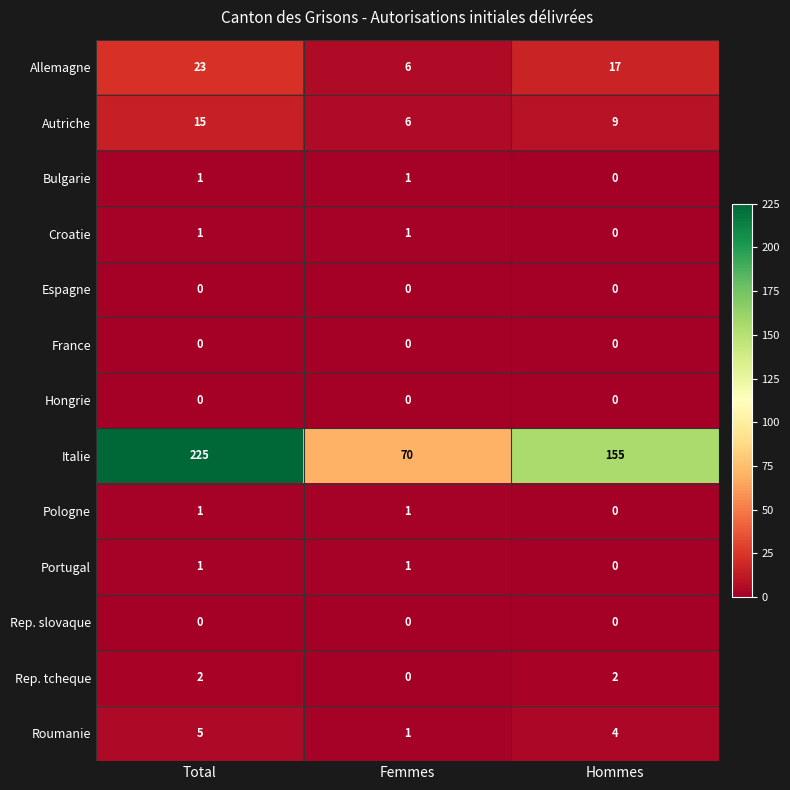

How many distinct data groups are displayed?

13